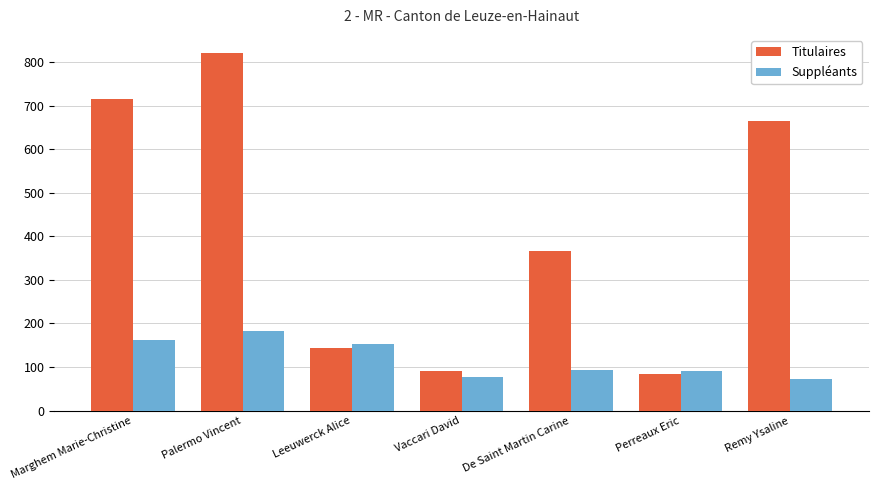

What is the difference between the Titulaires values at De Saint Martin Carine and Marghem Marie-Christine?

348